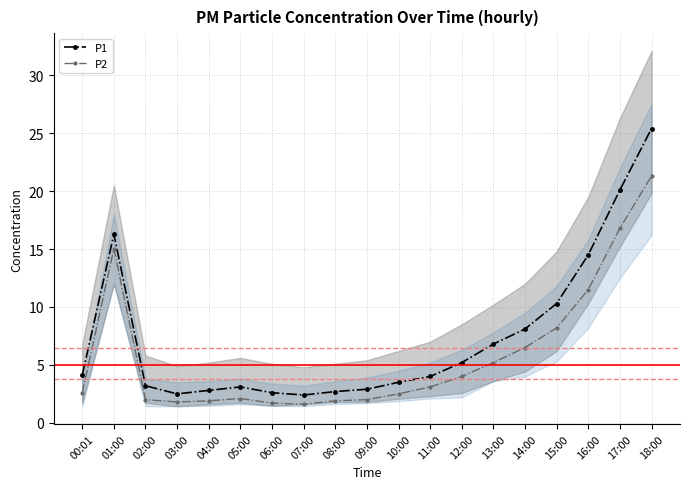

At which label is P1 closest to 13?

16:00